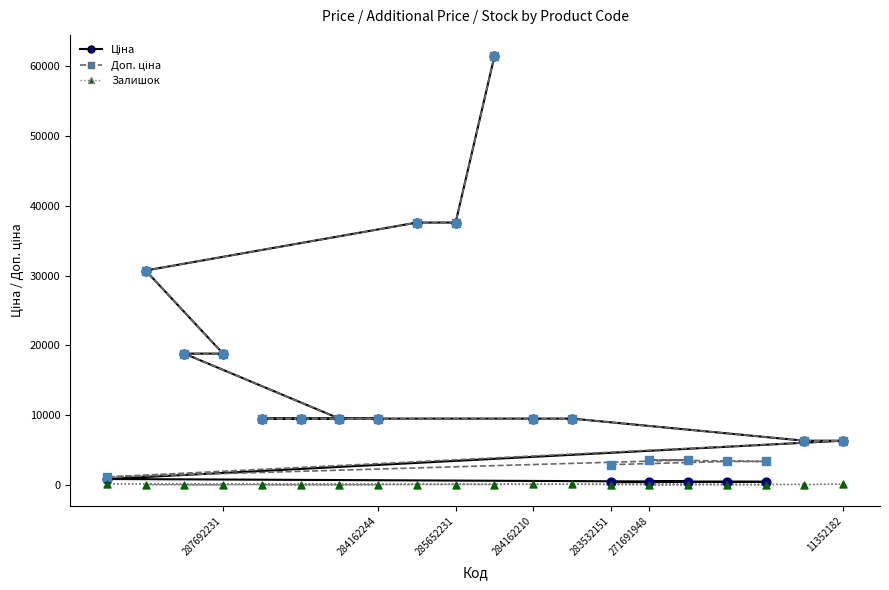

Which series contains the lowest Y value?

Залишок